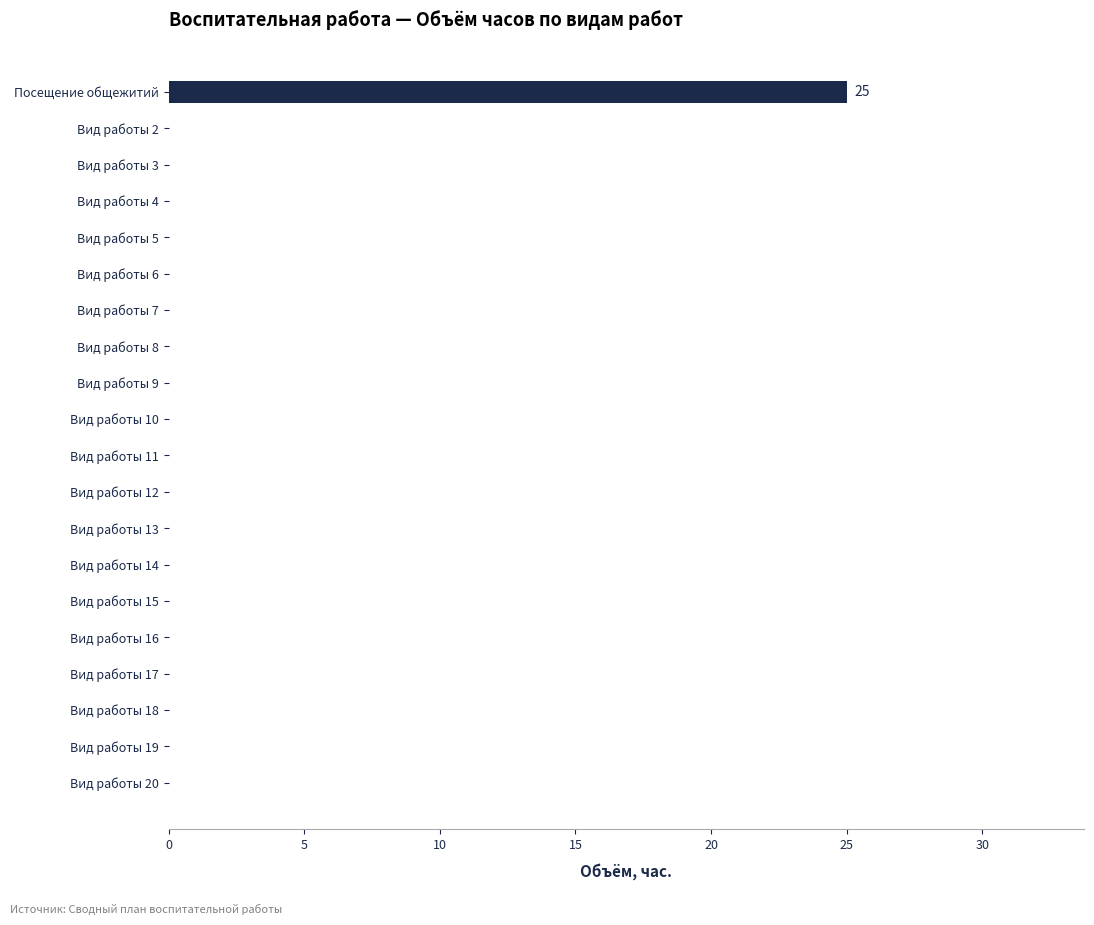

The chart shows a value of -14 at Вид работы 5. True or false?

False